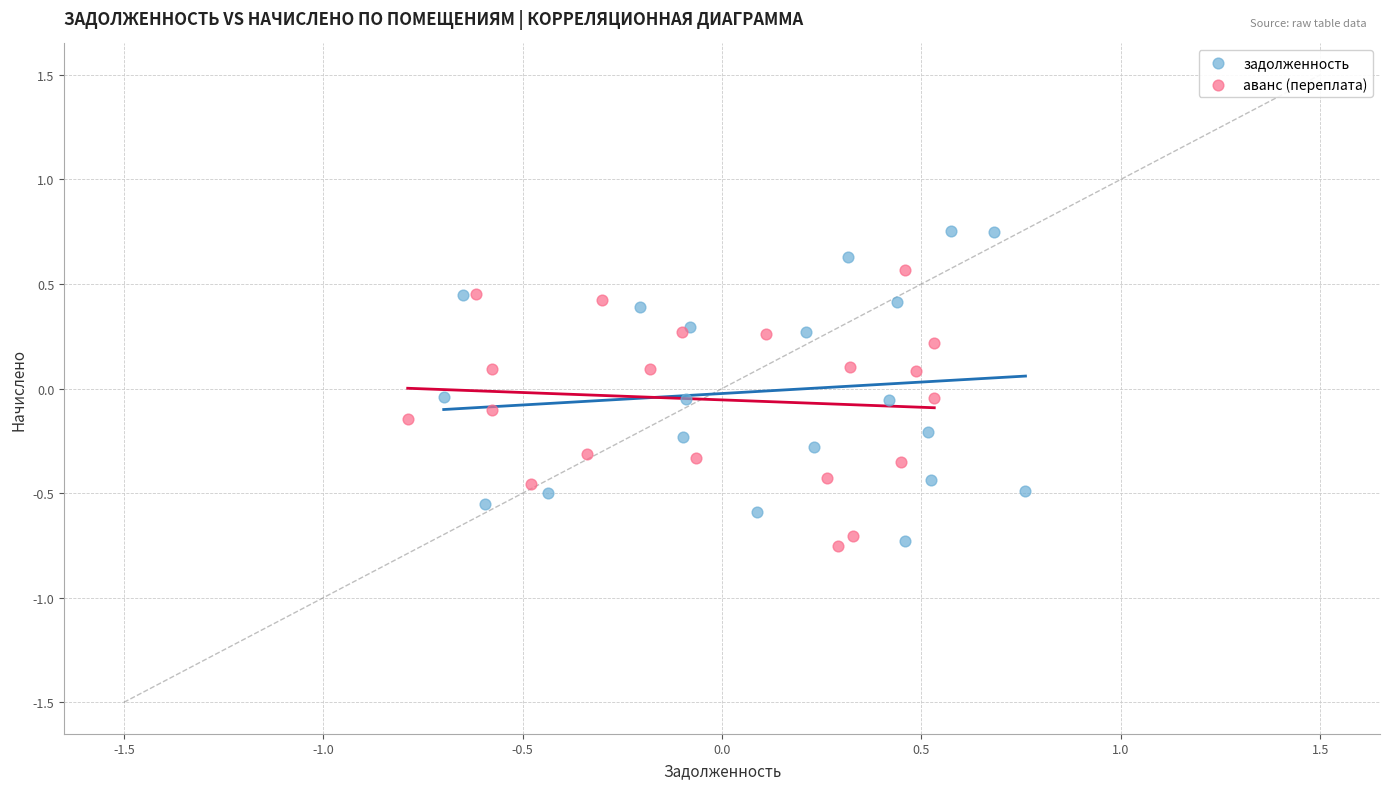

Which series reaches the maximum Y coordinate?

задолженность